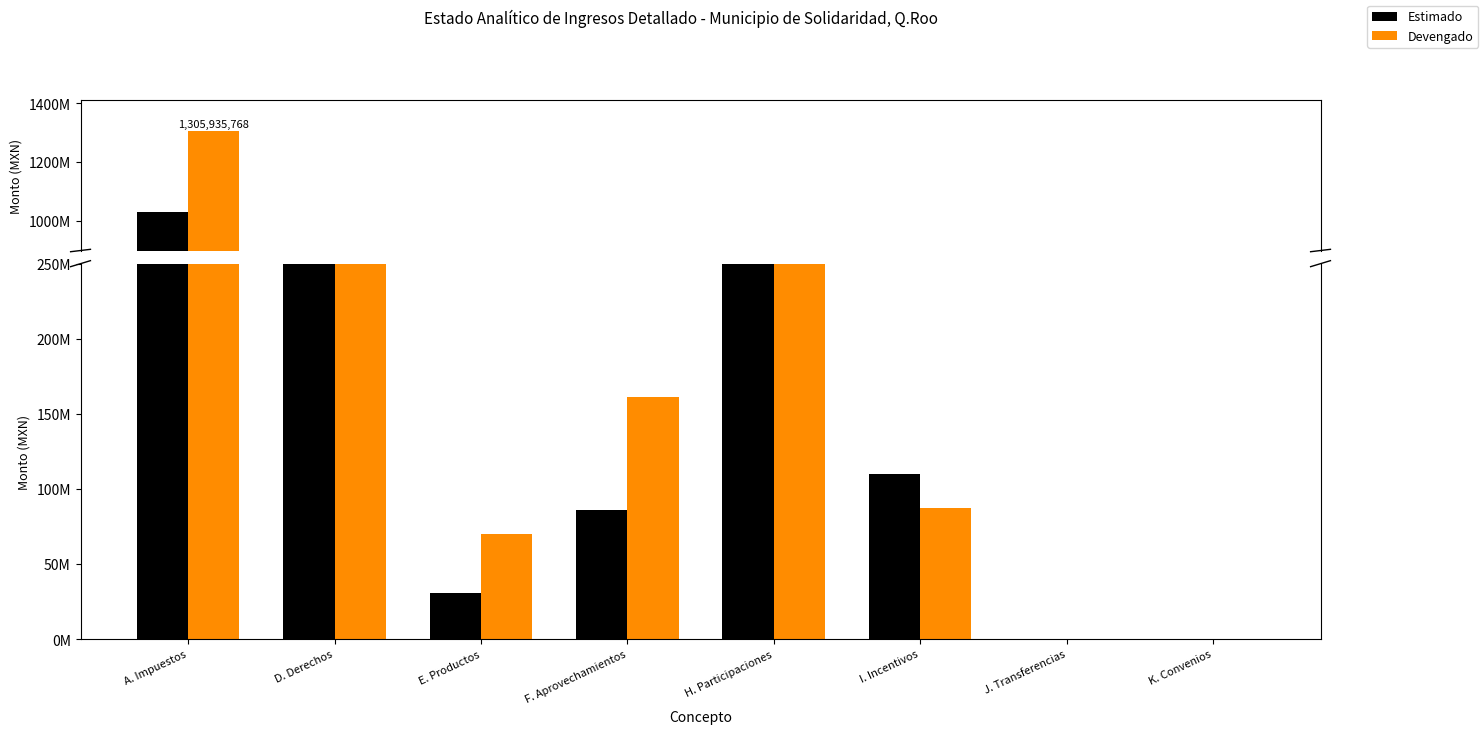

True or false: Estimado has a value of 110065657.0 at I. Incentivos.

True